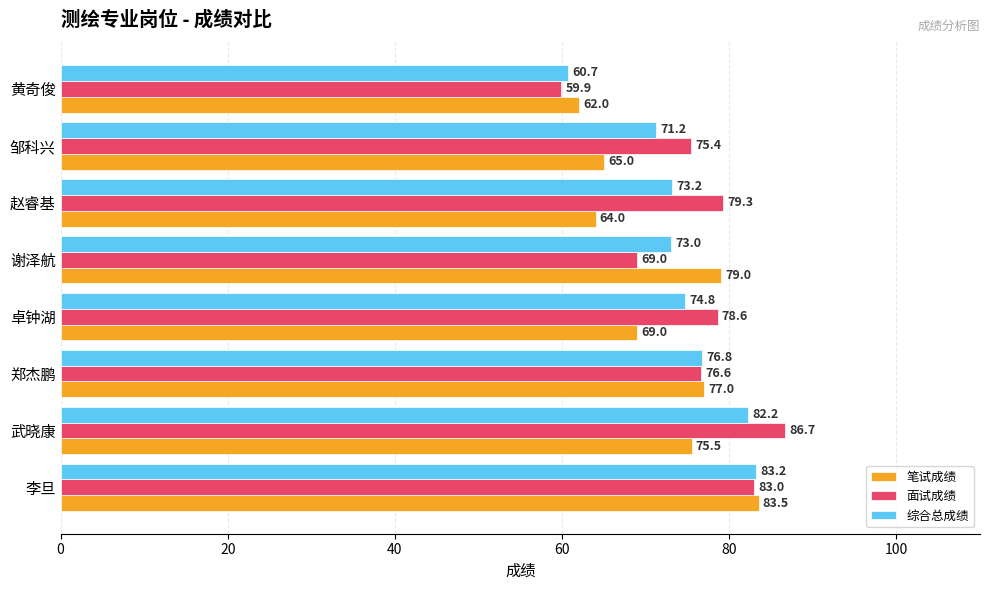

Rank the series by their average value, from highest to lowest.

面试成绩, 综合总成绩, 笔试成绩